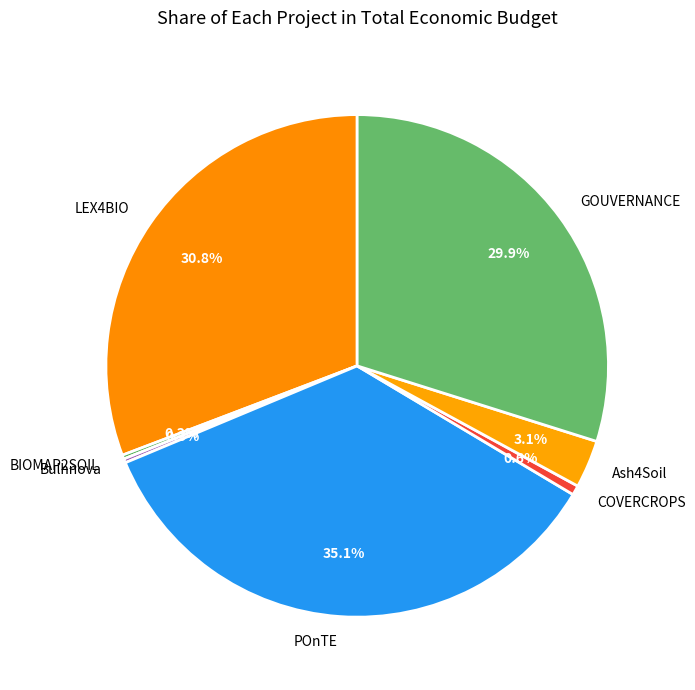

To the nearest percent, what percentage of the pie is Ash4Soil?

3%